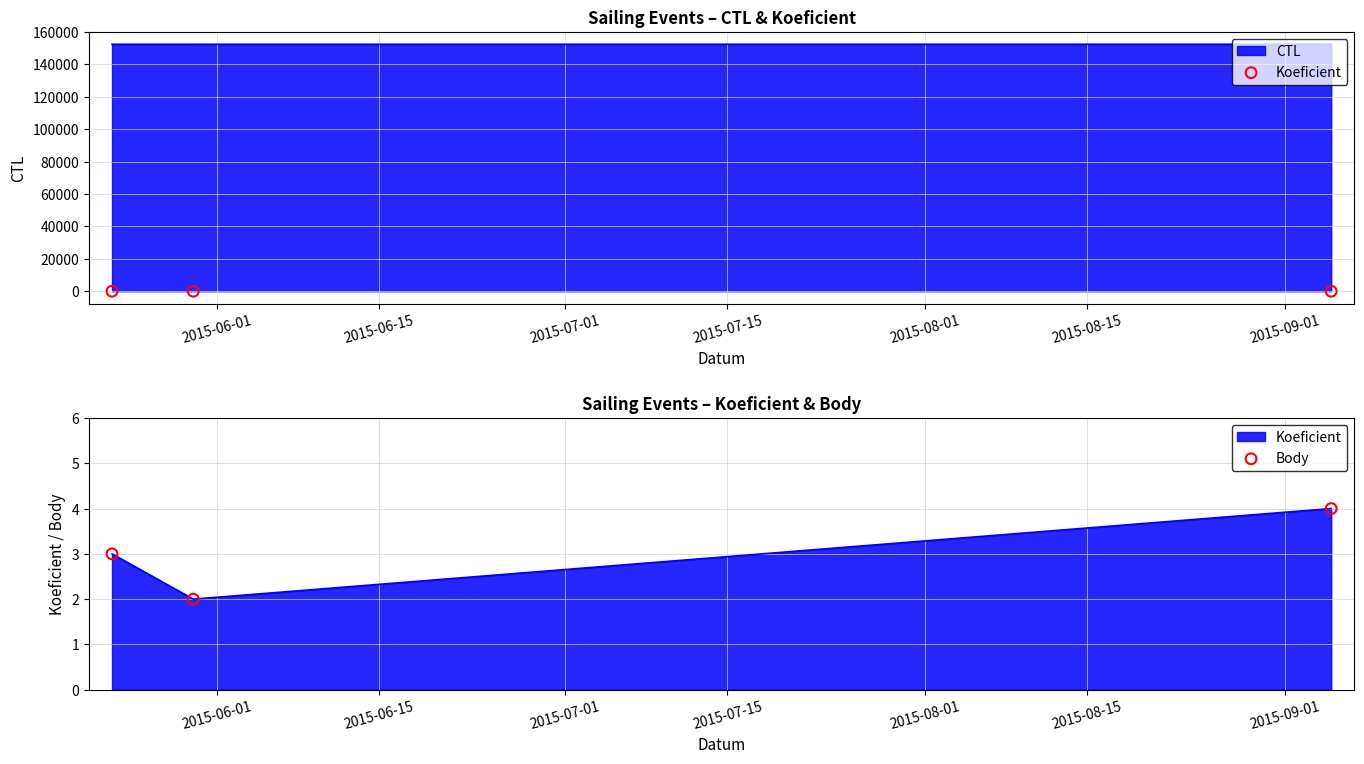

Which series contains the lowest Y value?

Koeficient